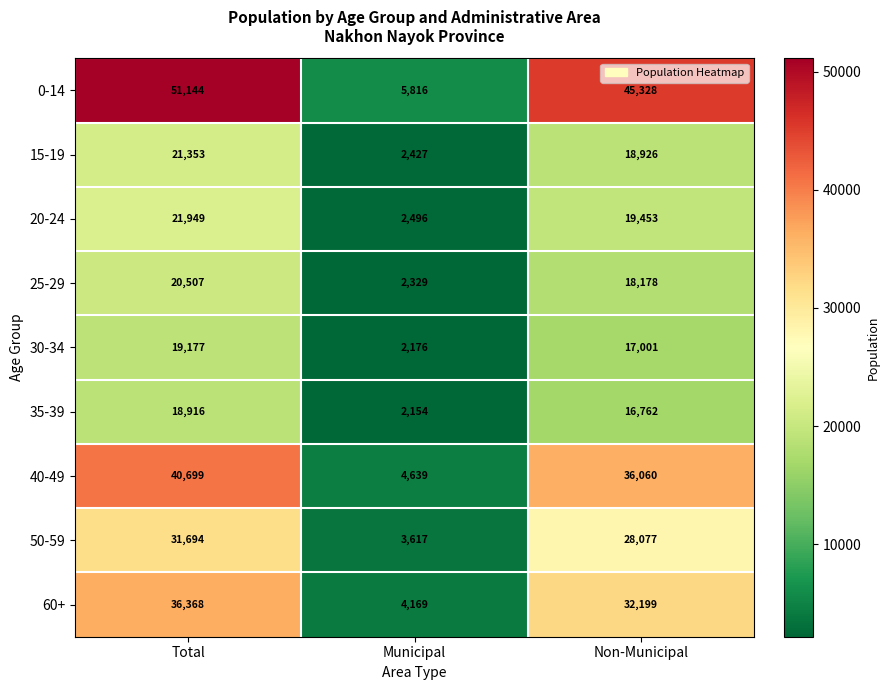

What is the minimum value shown in the chart?

2154